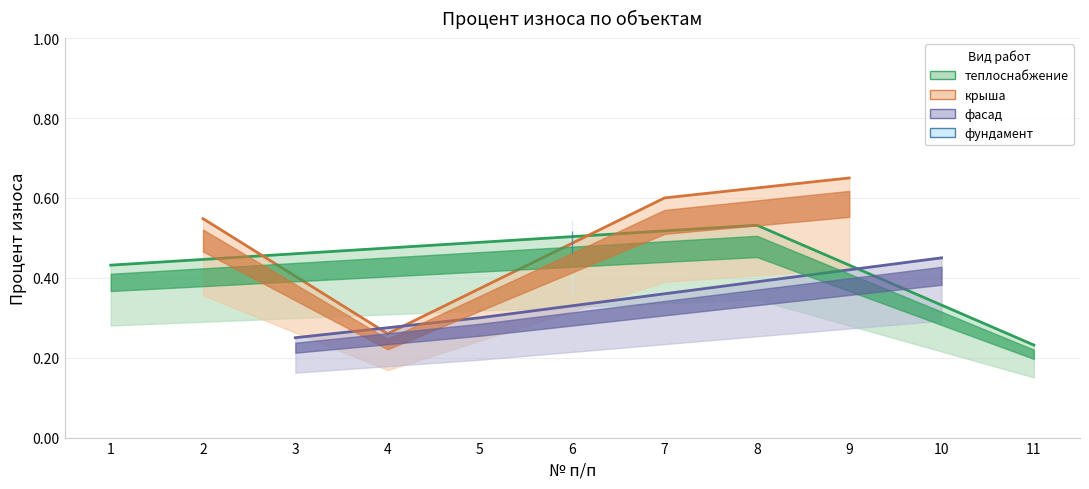

Which label corresponds to the largest value in the chart?

9